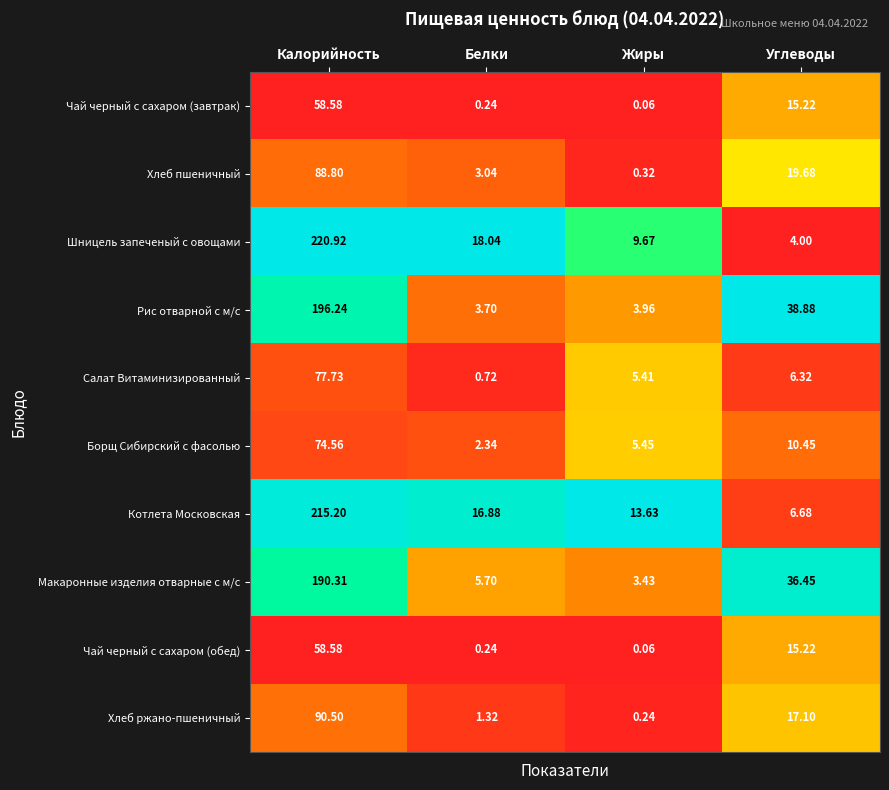

Which series changed the most between Белки and Жиры?

Шницель запеченый с овощами